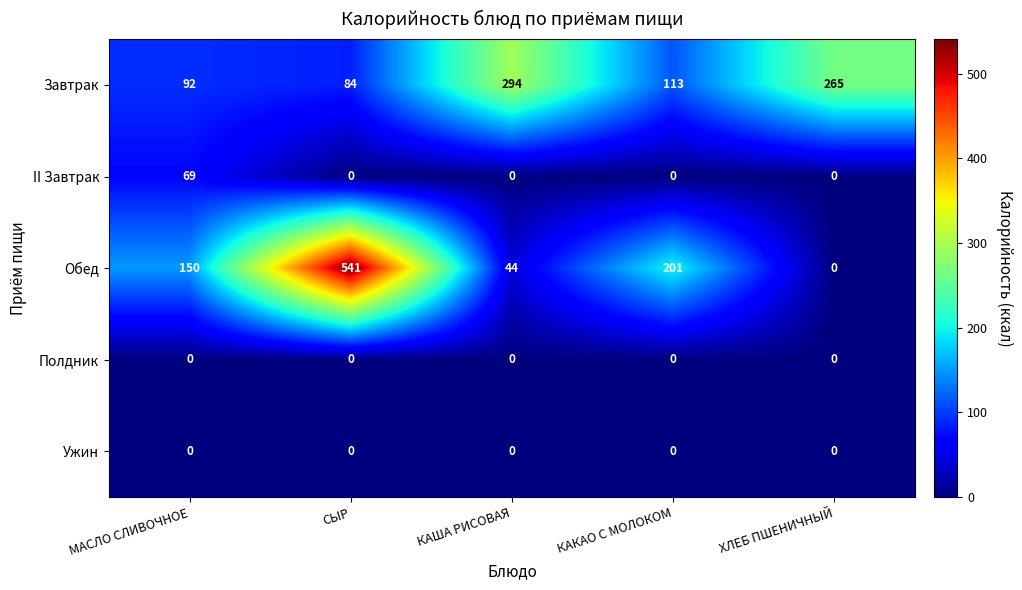

Reading right to left, what are all the values shown in this chart?

Завтрак: 265	113	294	84	92
II Завтрак: 0	0	0	0	69
Обед: 0	201	44	541	150
Полдник: 0	0	0	0	0
Ужин: 0	0	0	0	0